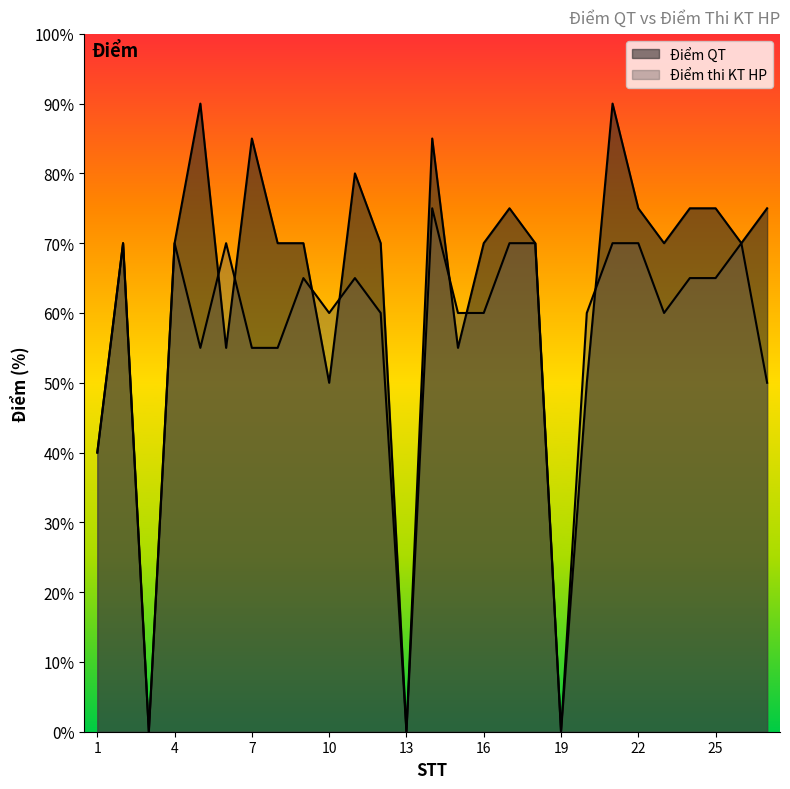

True or false: Điểm thi KT HP and Điểm QT intersect in this chart.

True